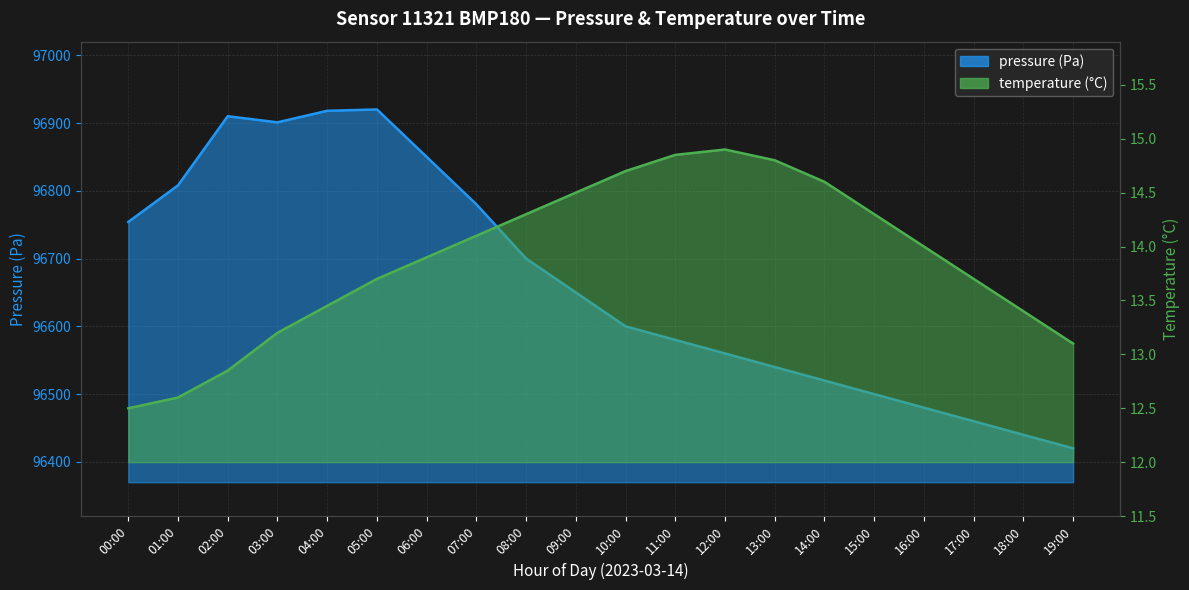

Is it true that pressure equals 96440.0 at 18:00?

True